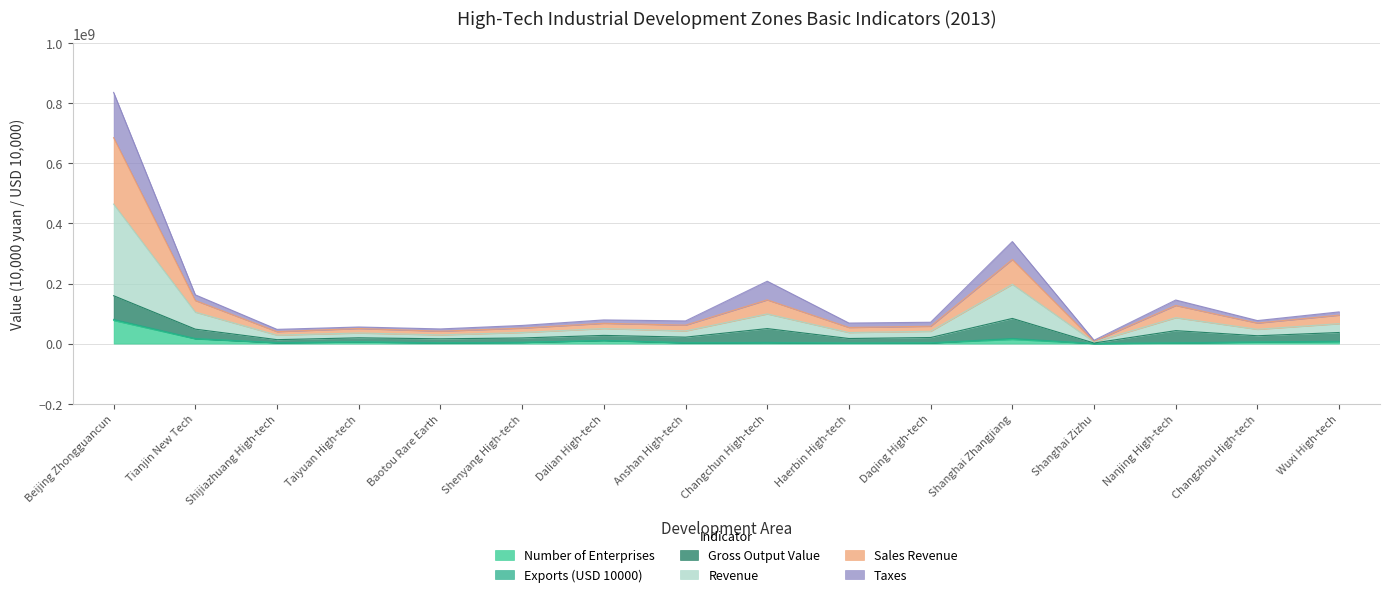

Which category has the highest value in the Number of Enterprises series?

Beijing Zhongguancun